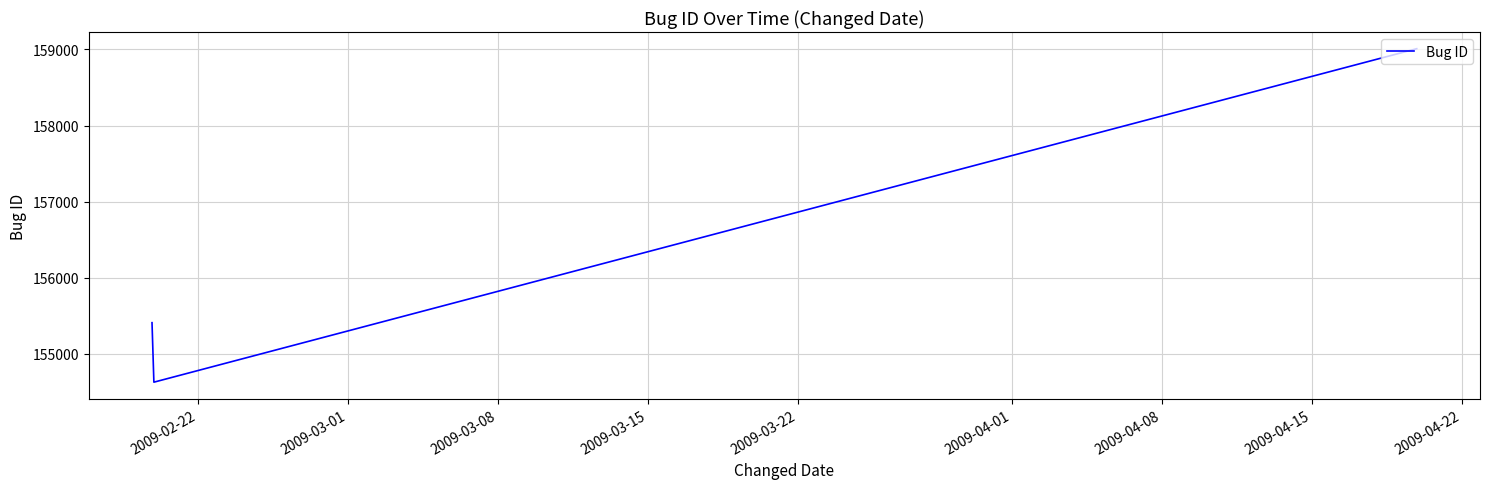

What is the minimum value shown in the chart?

154627